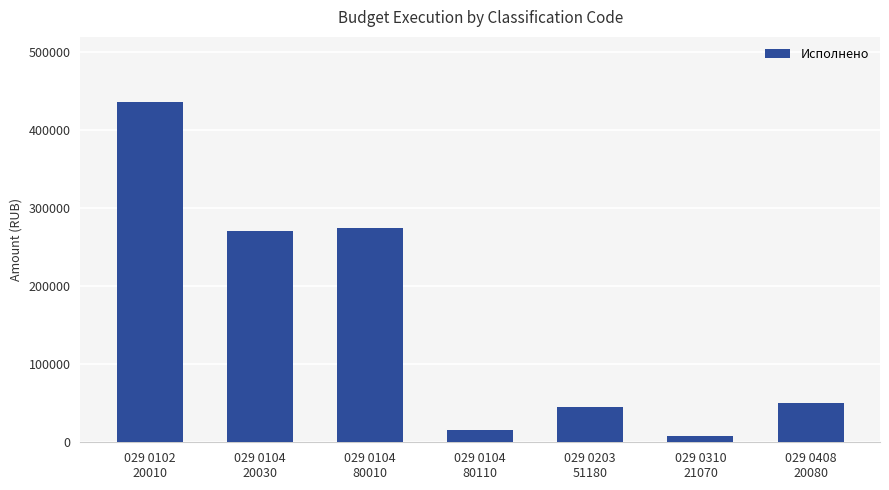

Between 029 0310
21070 and 029 0104
80010, which is larger?

029 0104
80010